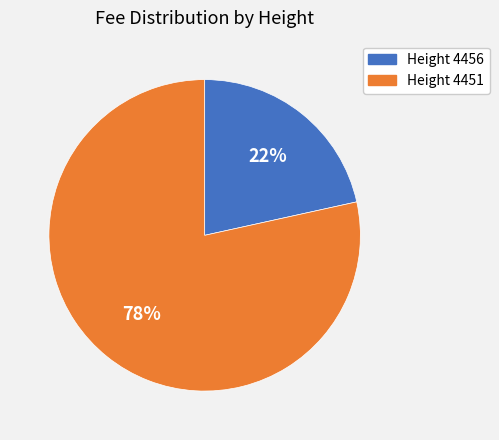

To the nearest percent, what is the combined percentage of Height 4451 and Height 4456?

100%